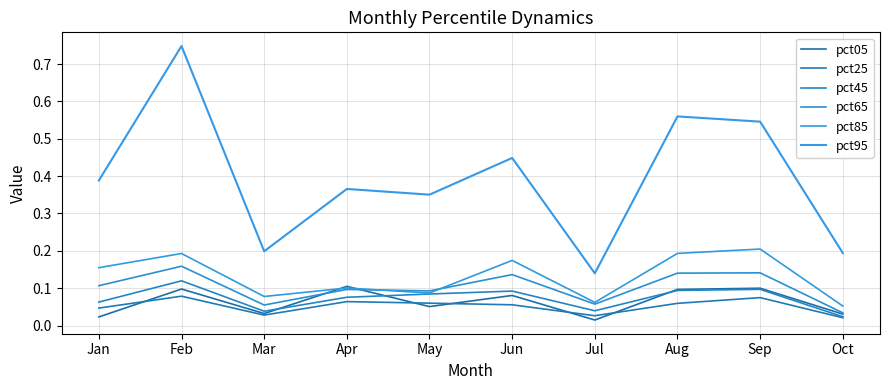

At which category does the chart reach its peak across all series?

Feb